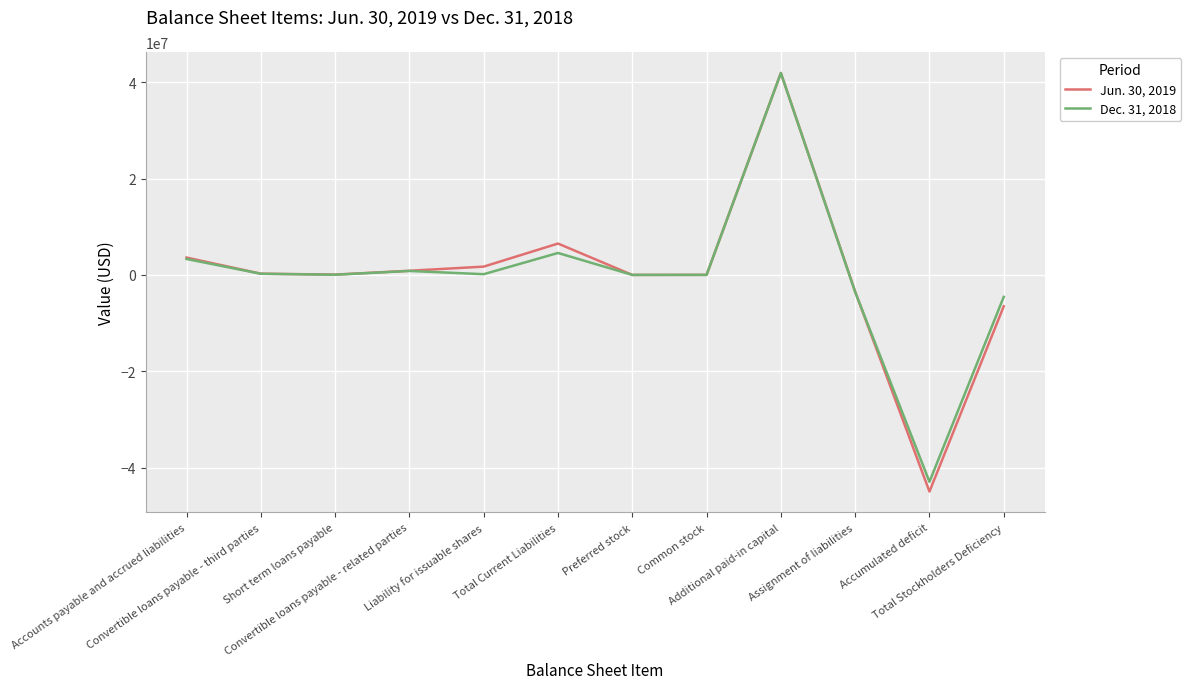

What is the difference between the maximum and second lowest values in the Jun. 30, 2019 series?

48431349